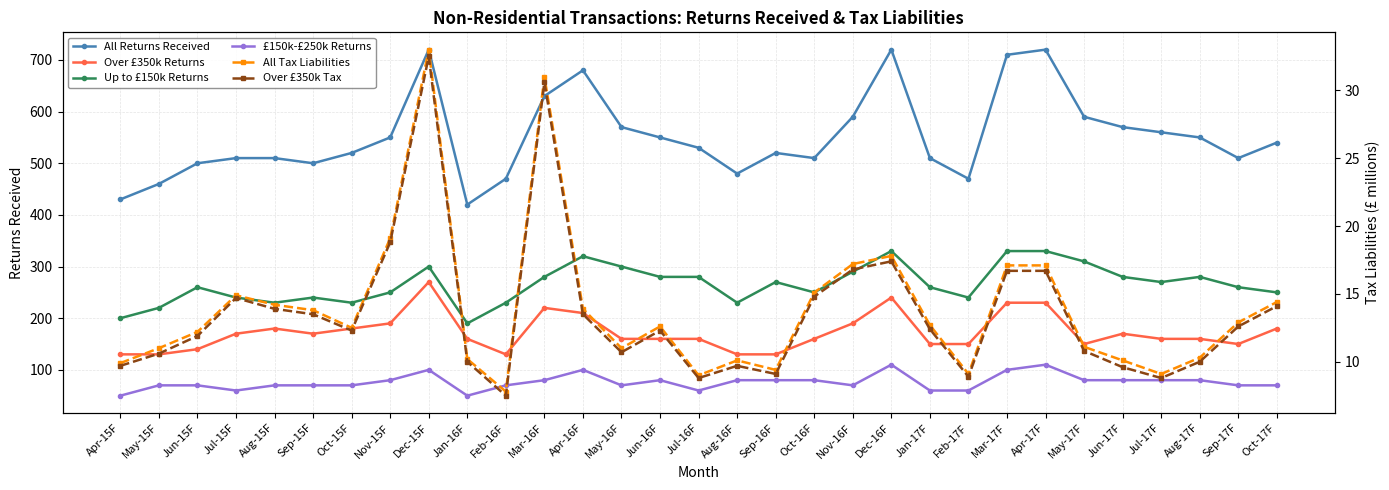

Reading left to right, transcribe all the data shown in this chart.

All Returns Received: Apr-15F=430.0	May-15F=460.0	Jun-15F=500.0	Jul-15F=510.0	Aug-15F=510.0	Sep-15F=500.0	Oct-15F=520.0	Nov-15F=550.0	Dec-15F=720.0	Jan-16F=420.0	Feb-16F=470.0	Mar-16F=630.0	Apr-16F=680.0	May-16F=570.0	Jun-16F=550.0	Jul-16F=530.0	Aug-16F=480.0	Sep-16F=520.0	Oct-16F=510.0	Nov-16F=590.0	Dec-16F=720.0	Jan-17F=510.0	Feb-17F=470.0	Mar-17F=710.0	Apr-17F=720.0	May-17F=590.0	Jun-17F=570.0	Jul-17F=560.0	Aug-17F=550.0	Sep-17F=510.0	Oct-17F=540.0
Over £350k Returns: Apr-15F=130.0	May-15F=130.0	Jun-15F=140.0	Jul-15F=170.0	Aug-15F=180.0	Sep-15F=170.0	Oct-15F=180.0	Nov-15F=190.0	Dec-15F=270.0	Jan-16F=160.0	Feb-16F=130.0	Mar-16F=220.0	Apr-16F=210.0	May-16F=160.0	Jun-16F=160.0	Jul-16F=160.0	Aug-16F=130.0	Sep-16F=130.0	Oct-16F=160.0	Nov-16F=190.0	Dec-16F=240.0	Jan-17F=150.0	Feb-17F=150.0	Mar-17F=230.0	Apr-17F=230.0	May-17F=150.0	Jun-17F=170.0	Jul-17F=160.0	Aug-17F=160.0	Sep-17F=150.0	Oct-17F=180.0
Up to £150k Returns: Apr-15F=200.0	May-15F=220.0	Jun-15F=260.0	Jul-15F=240.0	Aug-15F=230.0	Sep-15F=240.0	Oct-15F=230.0	Nov-15F=250.0	Dec-15F=300.0	Jan-16F=190.0	Feb-16F=230.0	Mar-16F=280.0	Apr-16F=320.0	May-16F=300.0	Jun-16F=280.0	Jul-16F=280.0	Aug-16F=230.0	Sep-16F=270.0	Oct-16F=250.0	Nov-16F=290.0	Dec-16F=330.0	Jan-17F=260.0	Feb-17F=240.0	Mar-17F=330.0	Apr-17F=330.0	May-17F=310.0	Jun-17F=280.0	Jul-17F=270.0	Aug-17F=280.0	Sep-17F=260.0	Oct-17F=250.0
£150k-£250k Returns: Apr-15F=50.0	May-15F=70.0	Jun-15F=70.0	Jul-15F=60.0	Aug-15F=70.0	Sep-15F=70.0	Oct-15F=70.0	Nov-15F=80.0	Dec-15F=100.0	Jan-16F=50.0	Feb-16F=70.0	Mar-16F=80.0	Apr-16F=100.0	May-16F=70.0	Jun-16F=80.0	Jul-16F=60.0	Aug-16F=80.0	Sep-16F=80.0	Oct-16F=80.0	Nov-16F=70.0	Dec-16F=110.0	Jan-17F=60.0	Feb-17F=60.0	Mar-17F=100.0	Apr-17F=110.0	May-17F=80.0	Jun-17F=80.0	Jul-17F=80.0	Aug-17F=80.0	Sep-17F=70.0	Oct-17F=70.0
All Tax Liabilities: Apr-15F=9.9	May-15F=11.0	Jun-15F=12.2	Jul-15F=14.9	Aug-15F=14.2	Sep-15F=13.8	Oct-15F=12.5	Nov-15F=19.1	Dec-15F=33.0	Jan-16F=10.2	Feb-16F=7.8	Mar-16F=31.0	Apr-16F=13.9	May-16F=11.0	Jun-16F=12.6	Jul-16F=9.0	Aug-16F=10.1	Sep-16F=9.4	Oct-16F=15.1	Nov-16F=17.2	Dec-16F=17.8	Jan-17F=12.7	Feb-17F=9.1	Mar-17F=17.1	Apr-17F=17.1	May-17F=11.1	Jun-17F=10.1	Jul-17F=9.1	Aug-17F=10.3	Sep-17F=12.9	Oct-17F=14.4
Over £350k Tax: Apr-15F=9.7	May-15F=10.6	Jun-15F=11.9	Jul-15F=14.7	Aug-15F=13.9	Sep-15F=13.5	Oct-15F=12.3	Nov-15F=18.8	Dec-15F=32.5	Jan-16F=10.0	Feb-16F=7.5	Mar-16F=30.6	Apr-16F=13.5	May-16F=10.7	Jun-16F=12.3	Jul-16F=8.8	Aug-16F=9.7	Sep-16F=9.1	Oct-16F=14.8	Nov-16F=16.8	Dec-16F=17.4	Jan-17F=12.4	Feb-17F=8.9	Mar-17F=16.7	Apr-17F=16.7	May-17F=10.8	Jun-17F=9.6	Jul-17F=8.8	Aug-17F=10.0	Sep-17F=12.6	Oct-17F=14.1